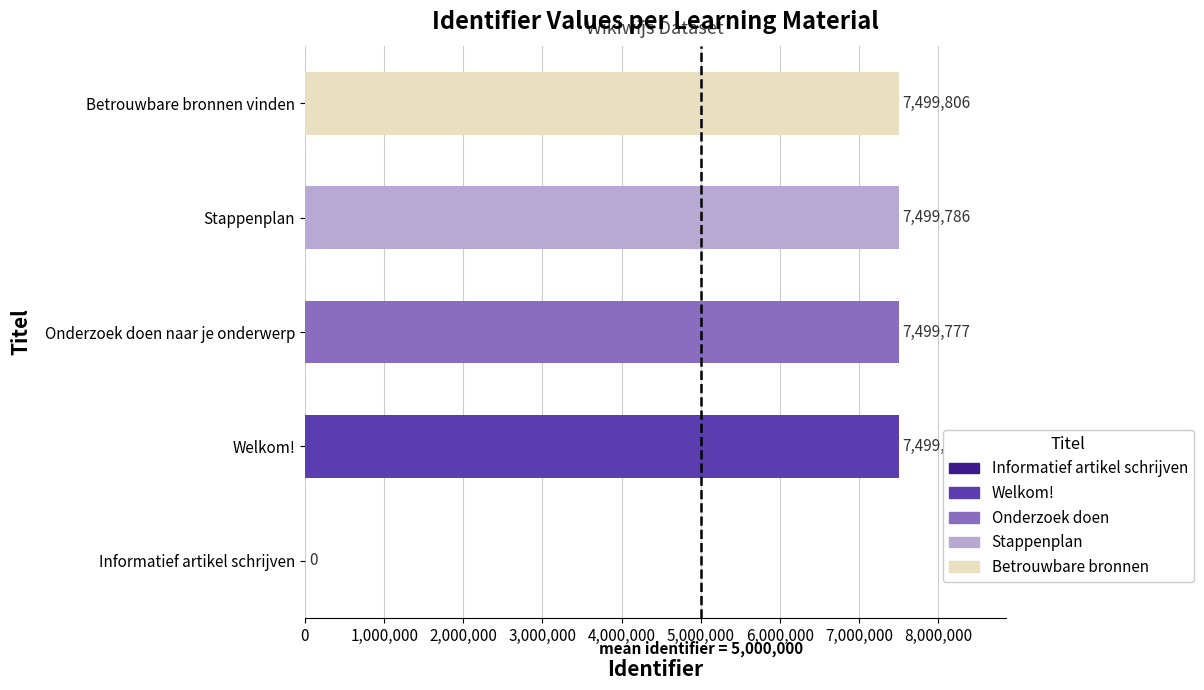

Is it true that the value at Onderzoek doen naar je onderwerp is 7499777?

True